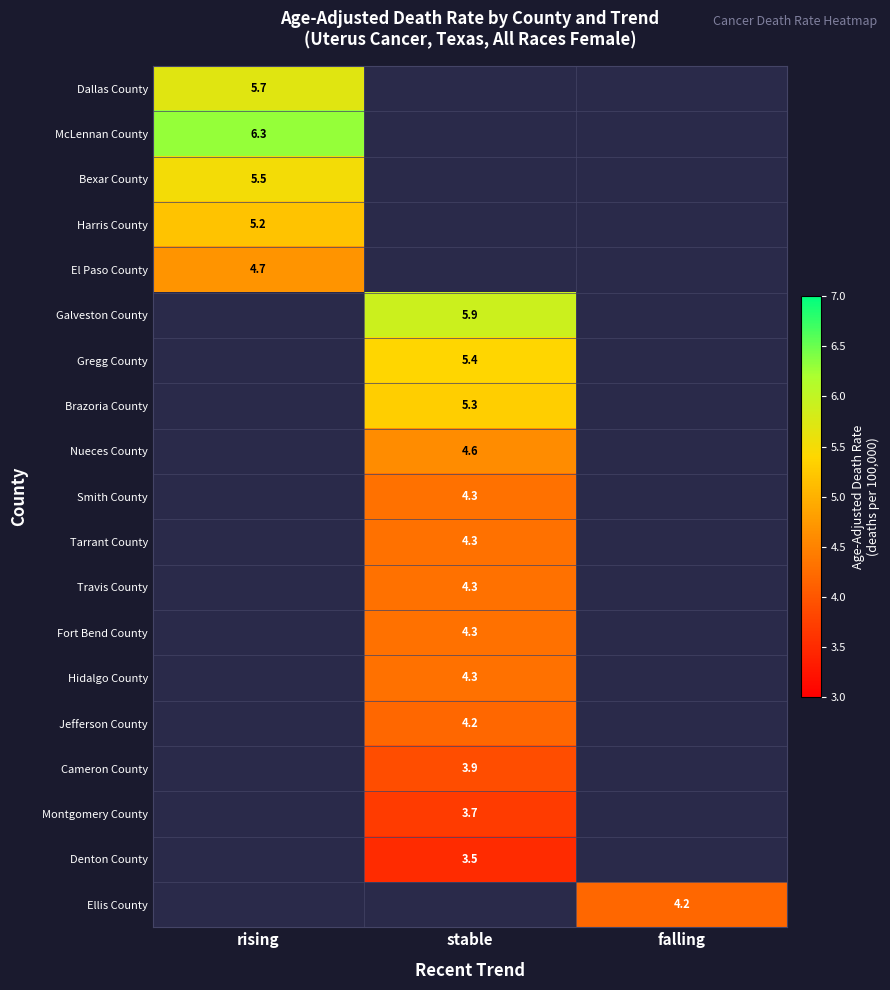

Between stable and rising, which is larger?

rising